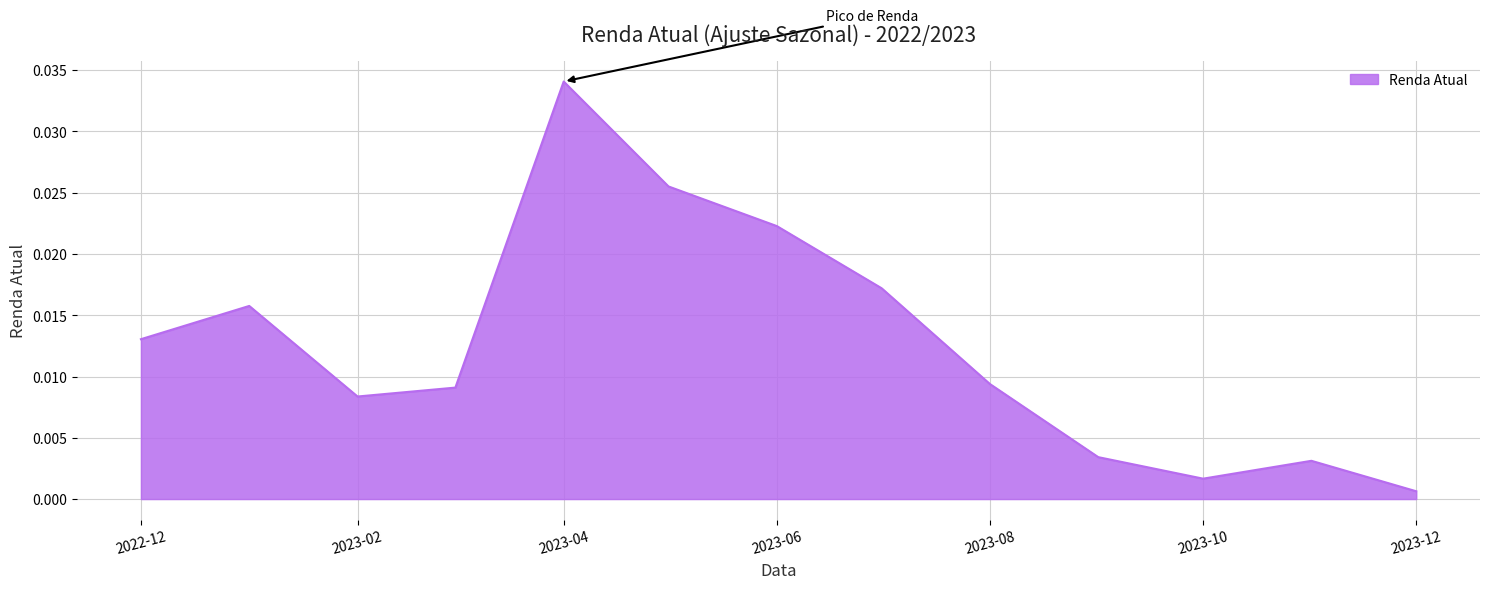

Is this an area chart (filled region under the line)?

Yes